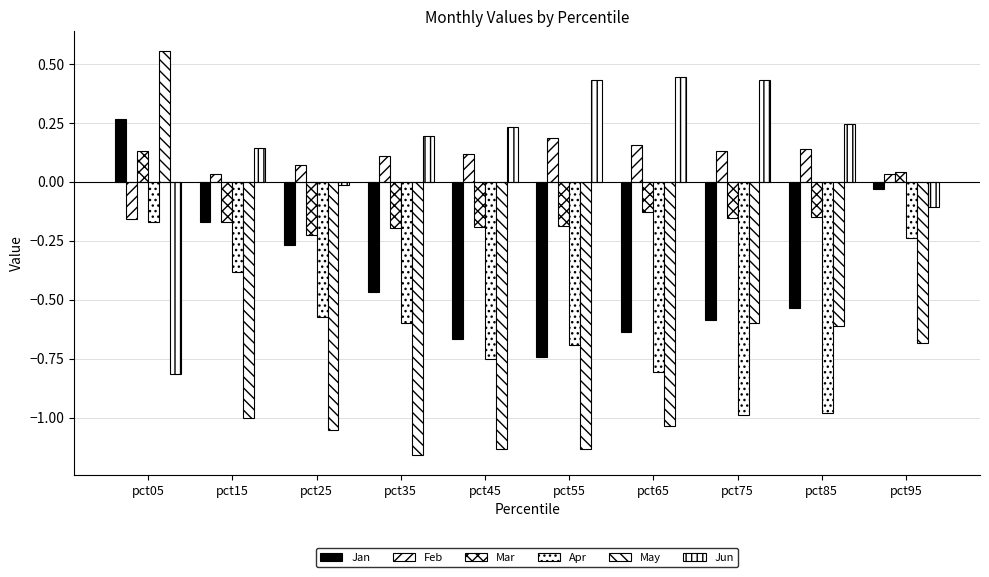

True or false: Mar has a value of -0.1 at pct65.

True